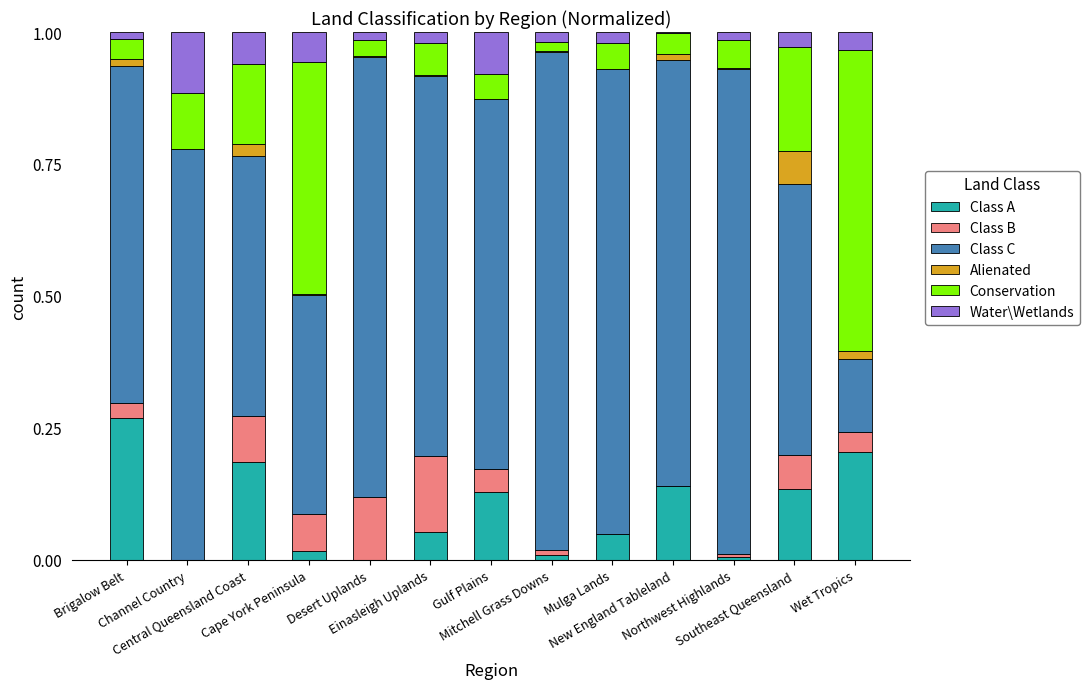

Count the number of categories in the chart.

13